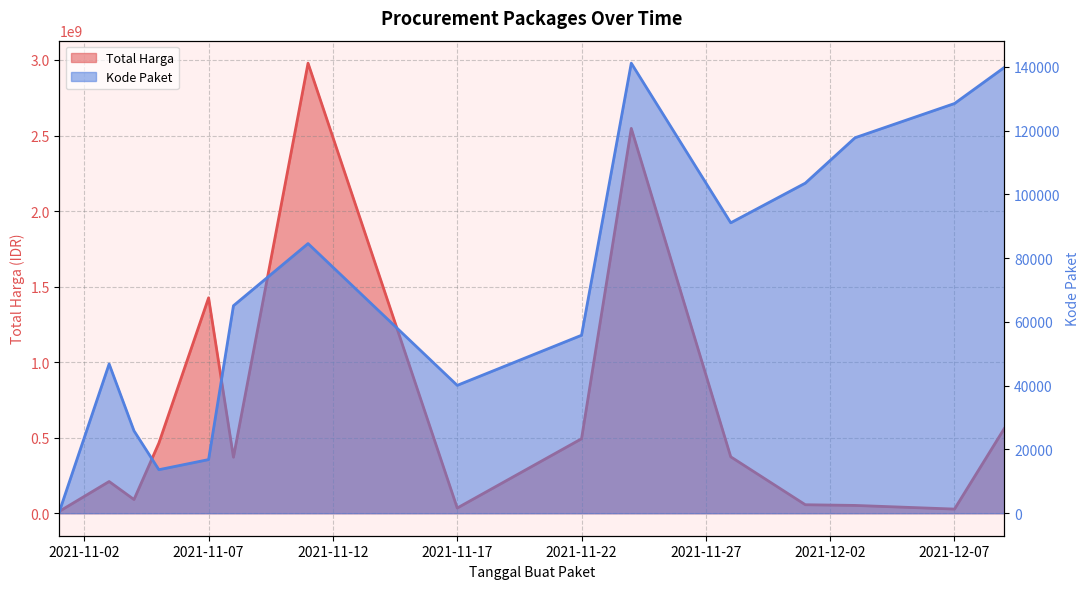

What is the sum of all Kode Paket values?

1071248